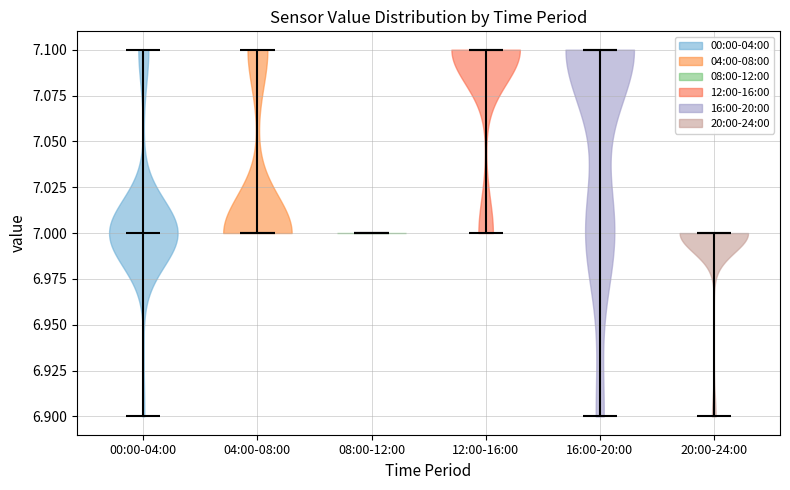

Reading left to right, read every violin against the y-axis: where its median line is, and the lowest and highest points it reaches. The values are not printed on the chart, so give them approximately, as read against the axis.

00:00-04:00: median line 7.0, lowest point 6.9, highest point 7.1
04:00-08:00: median line 7.0, lowest point 7.0, highest point 7.1
08:00-12:00: median line 7.0, lowest point 7.0, highest point 7.0
12:00-16:00: median line 7.1, lowest point 7.0, highest point 7.1
16:00-20:00: median line 7.1, lowest point 6.9, highest point 7.1
20:00-24:00: median line 7.0, lowest point 6.9, highest point 7.0